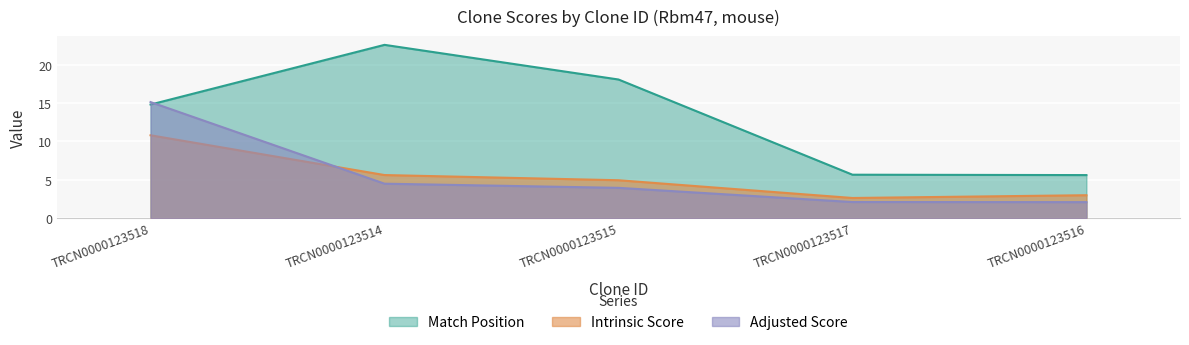

What is the value of the Adjusted Score point at the 1st from the left?

15.1